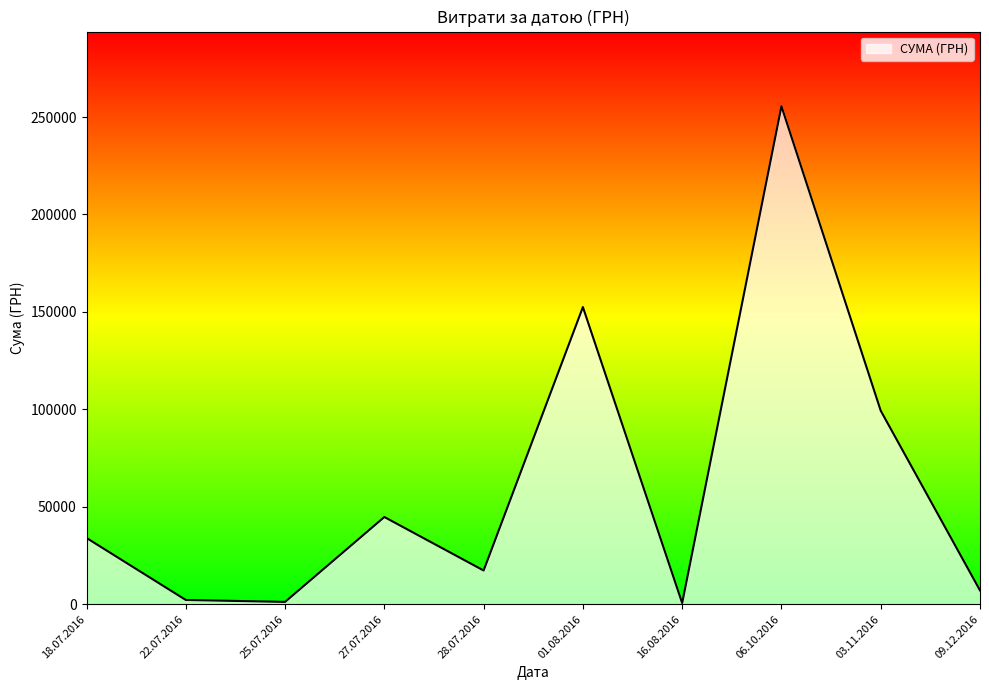

Which has a higher value, 09.12.2016 or 06.10.2016?

06.10.2016